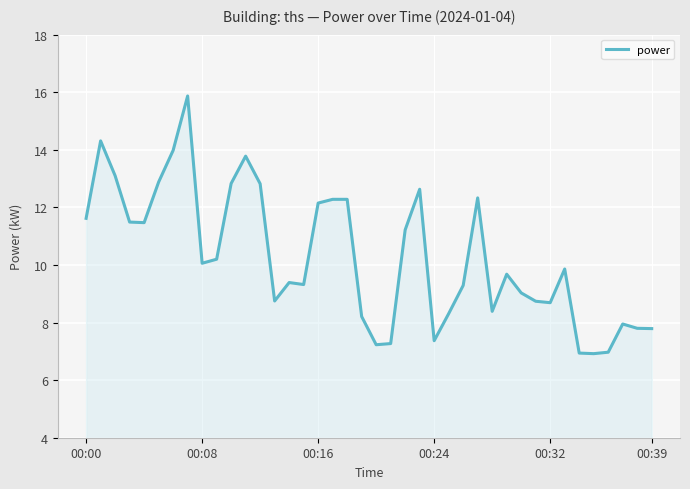

What is the maximum value shown in the chart?

15.9